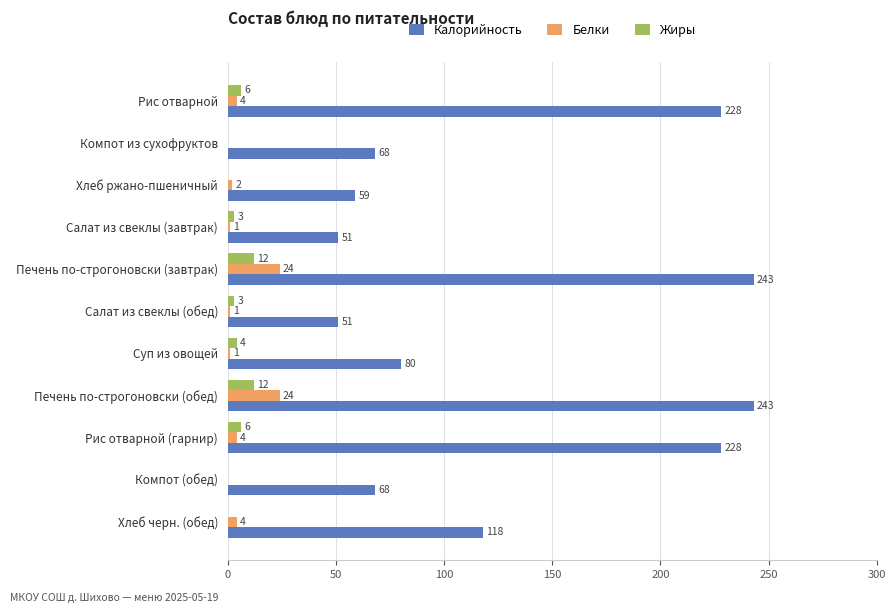

Which series has the largest total across all categories?

Калорийность